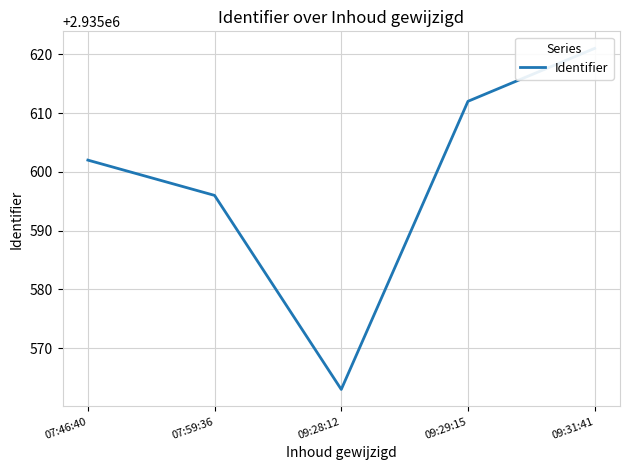

Is this an area chart (filled region under the line)?

No